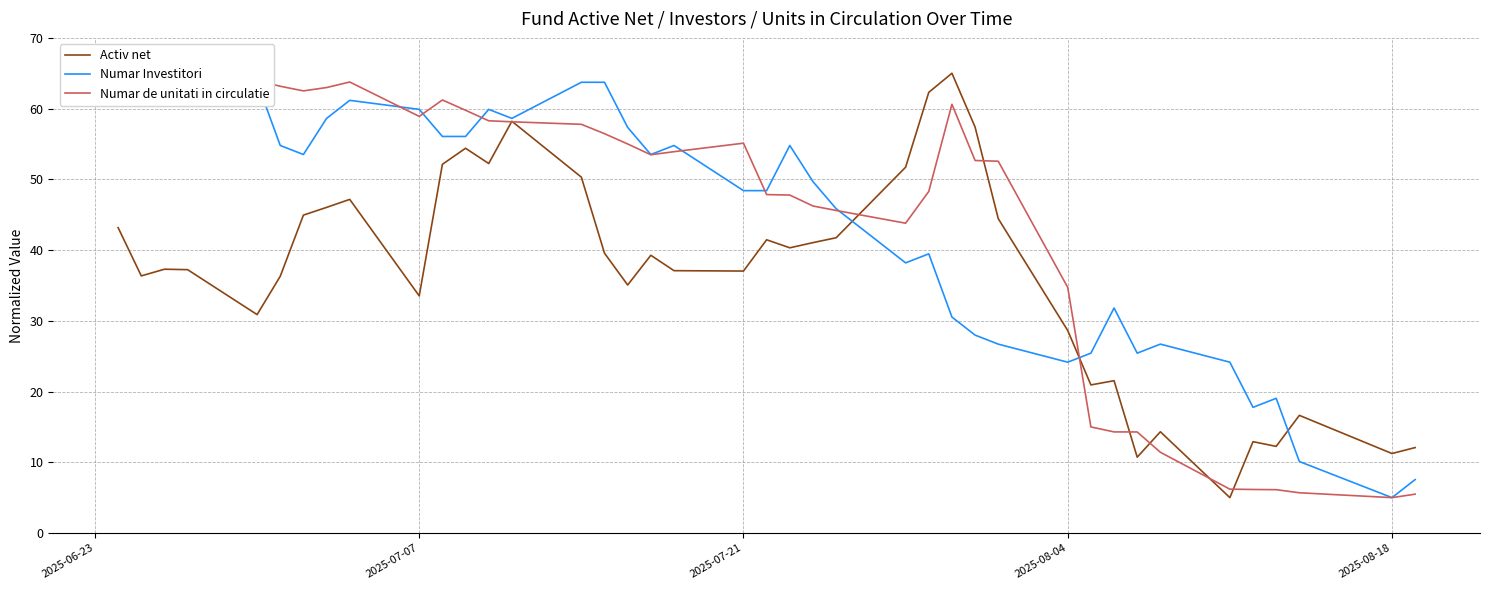

In Activ net, how many points are higher than both neighbors (excluding endpoints)?

11